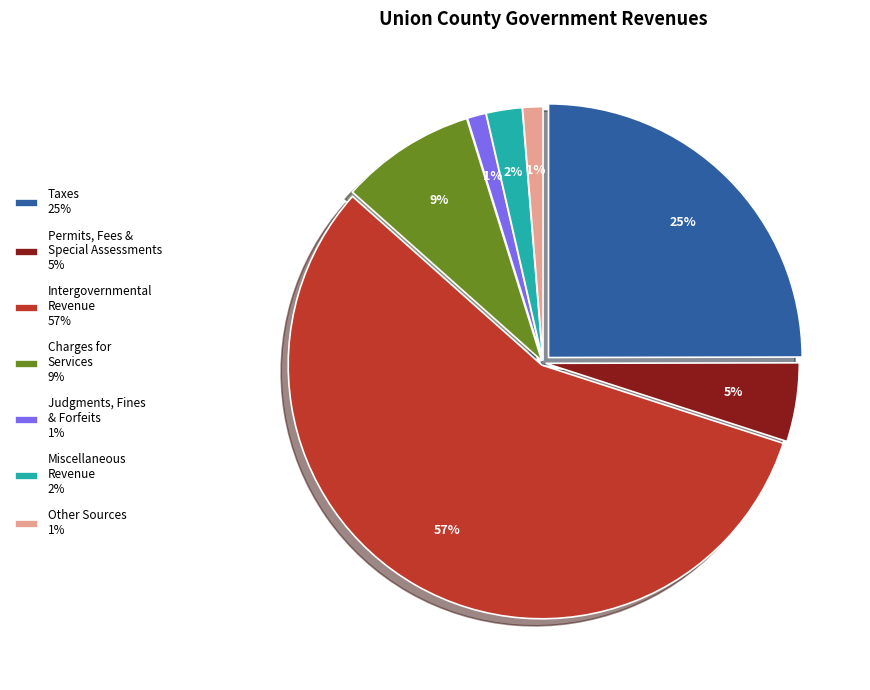

Combined, do Intergovernmental Revenue 57% and Taxes 25% account for over 50%?

Yes